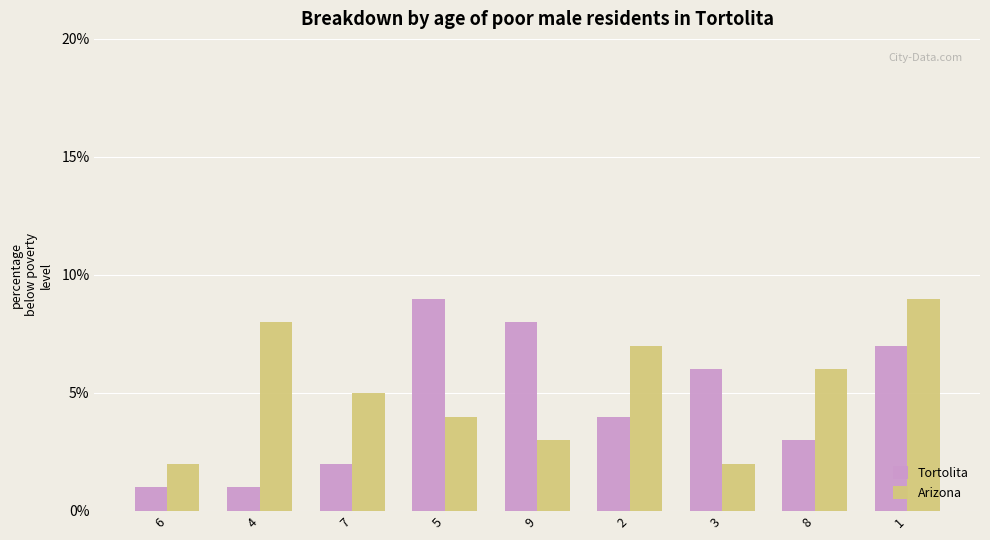

What is the value of the Tortolita bar at the 7th from the left?

6